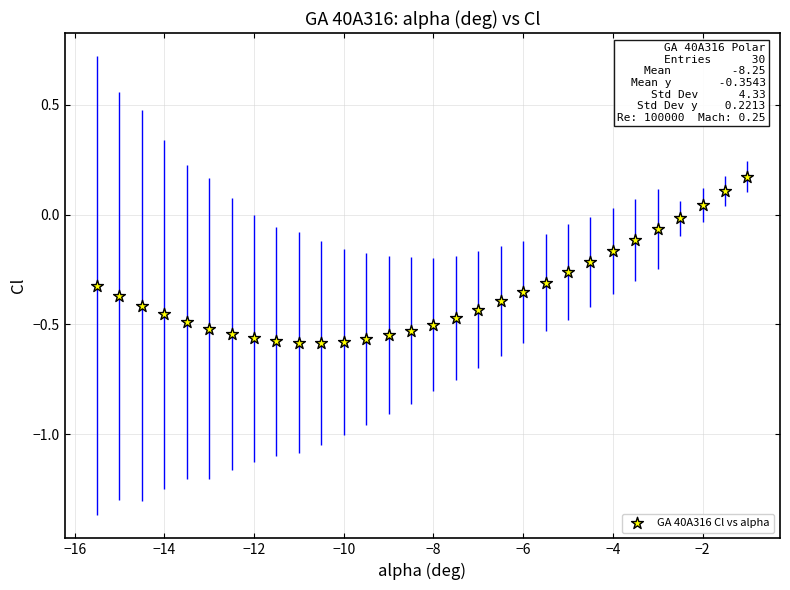

What is the range of Y values (max minus min)?

0.8